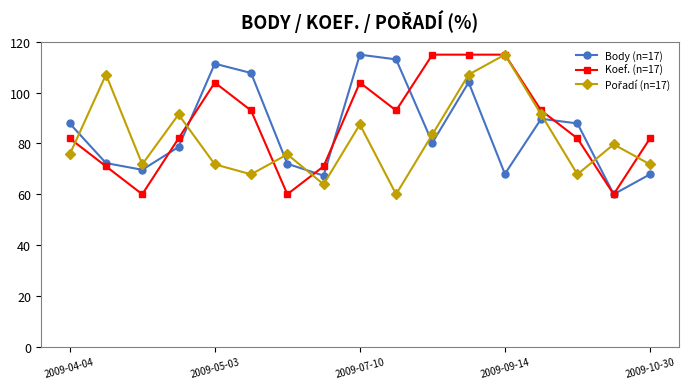

What is the minimum value shown in the chart?

60.0